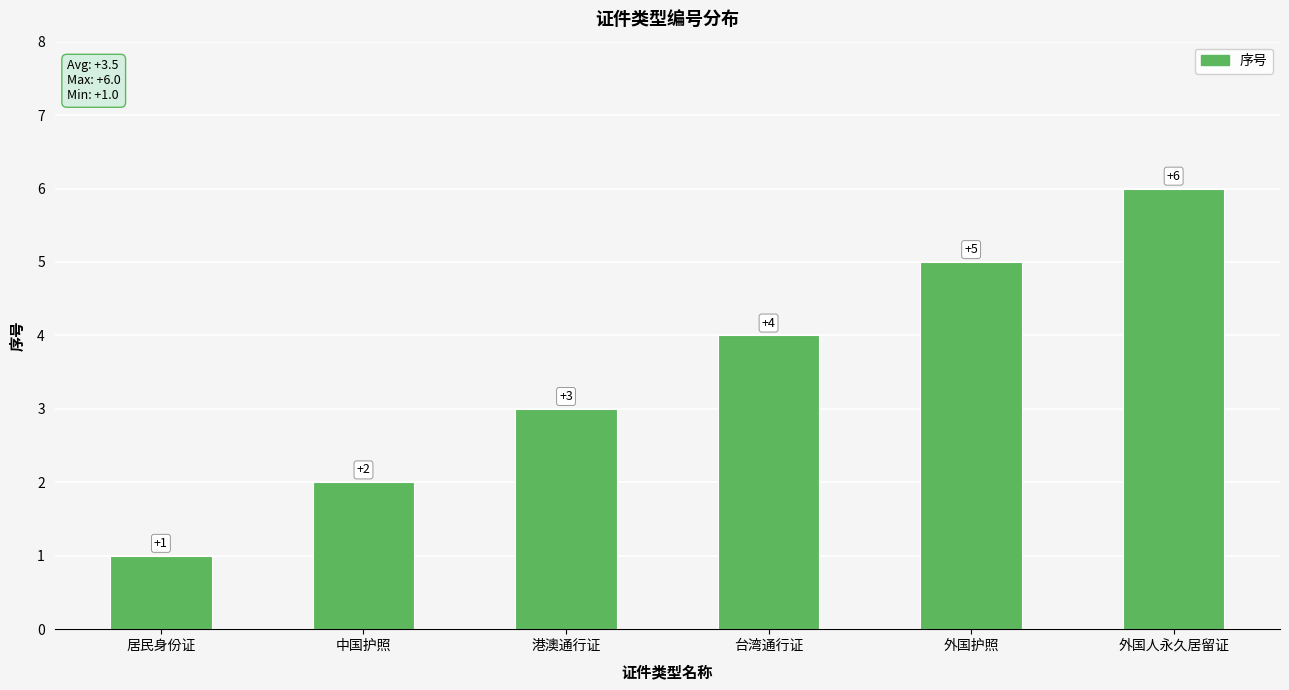

What is the value of the 3rd bar from the left?

3